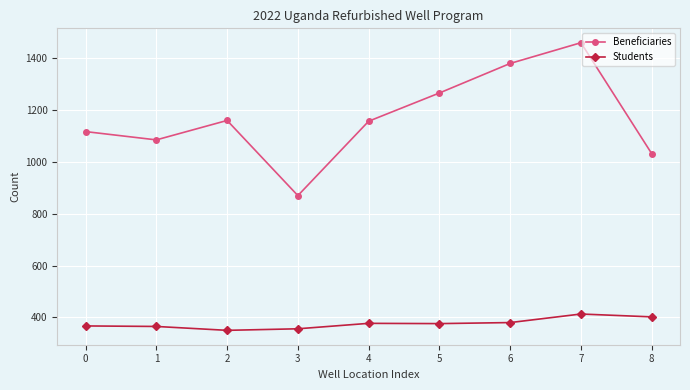

Which category has the lowest value in the Beneficiaries series?

3